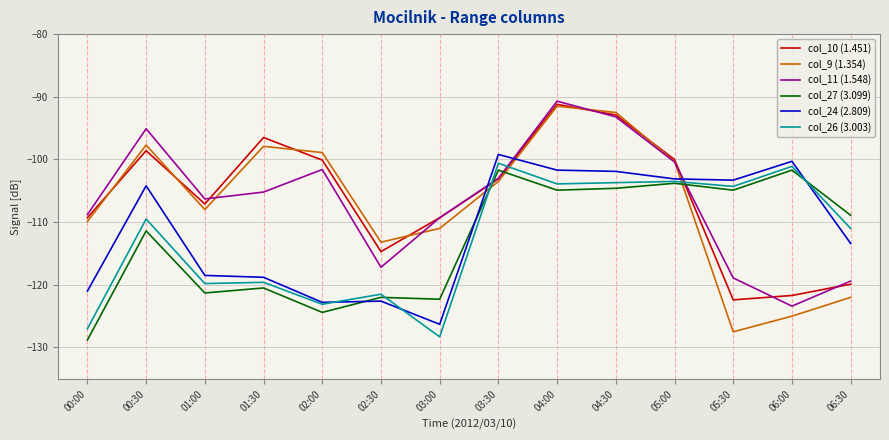

True or false: col_24 (2.809) and col_10 (1.451) cross at least once.

True